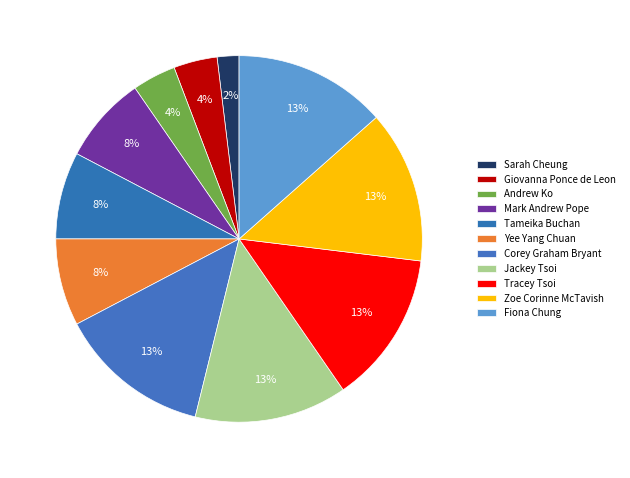

To the nearest percent, what is the average slice percentage?

9%